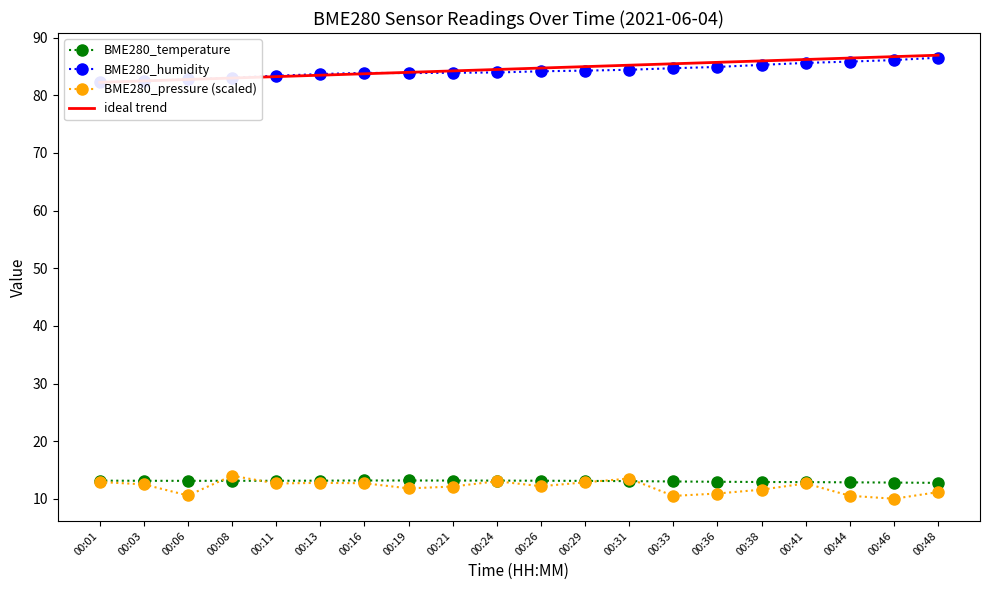

Which series has the largest total across all categories?

BME280_humidity